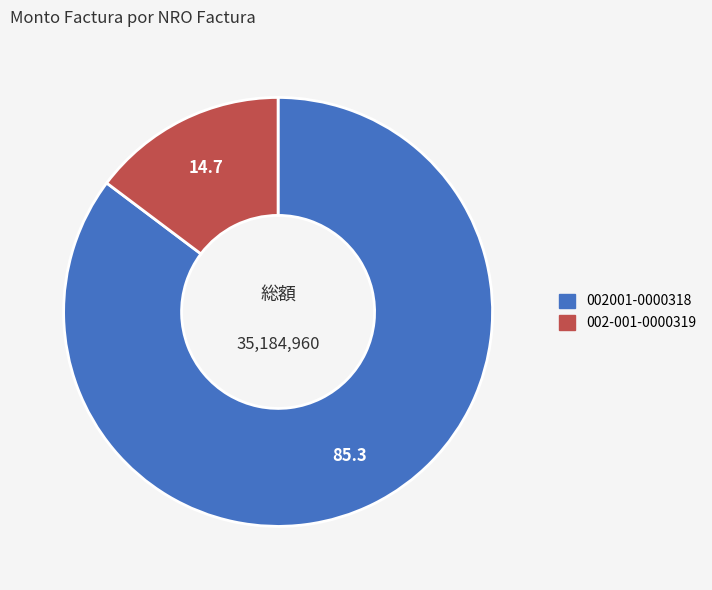

Which category has the biggest portion of the pie?

002001-0000318